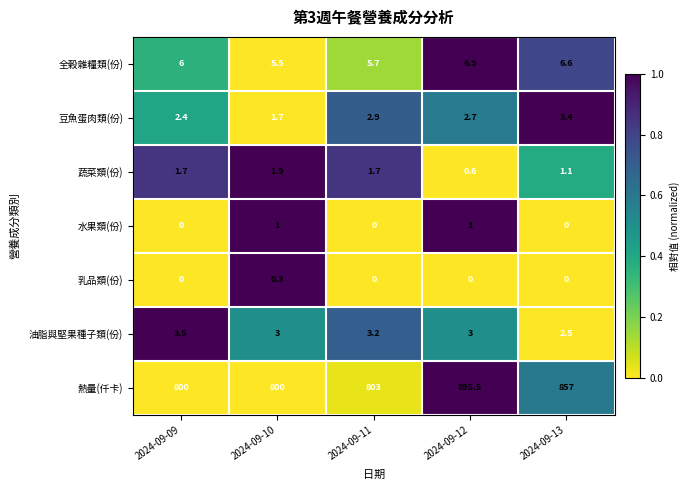

What is the difference between the maximum and minimum values in the 油脂與堅果種子類(份) series?

1.0